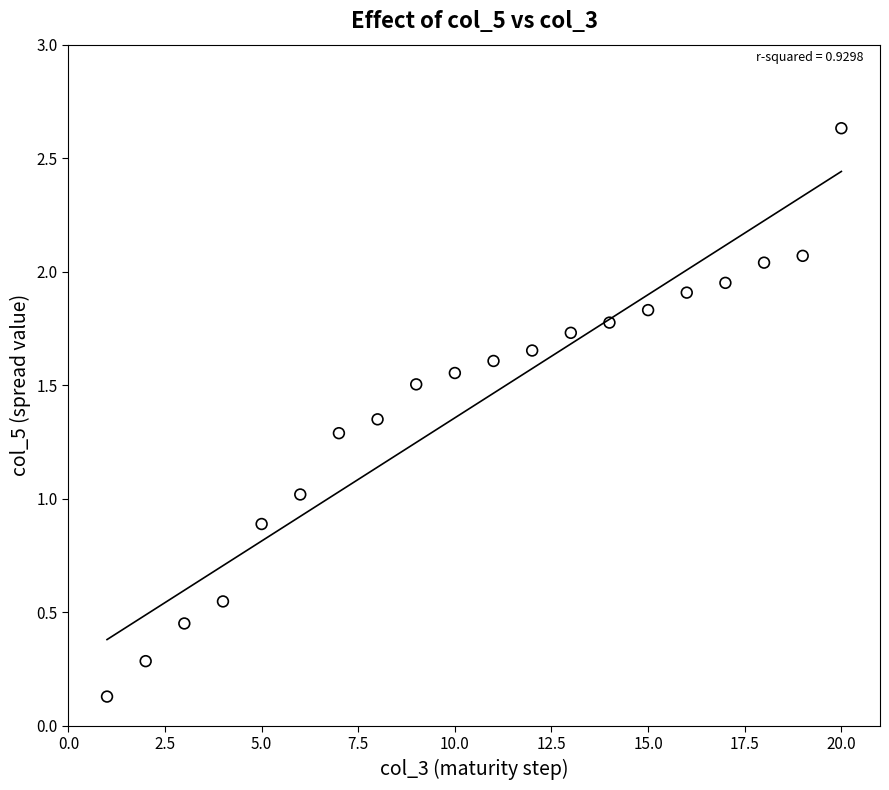

What is the range of Y values (max minus min)?

2.5